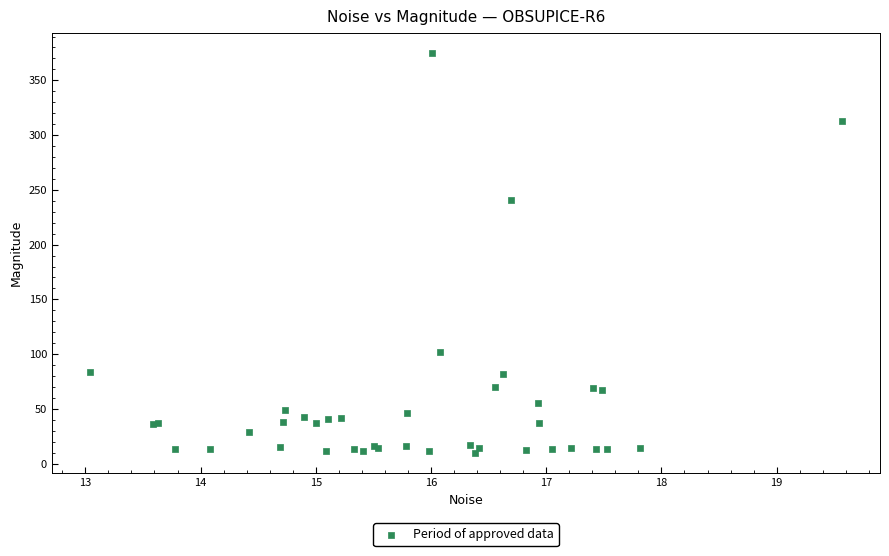

What Y value in the scatter plot is closest to 192?

240.4